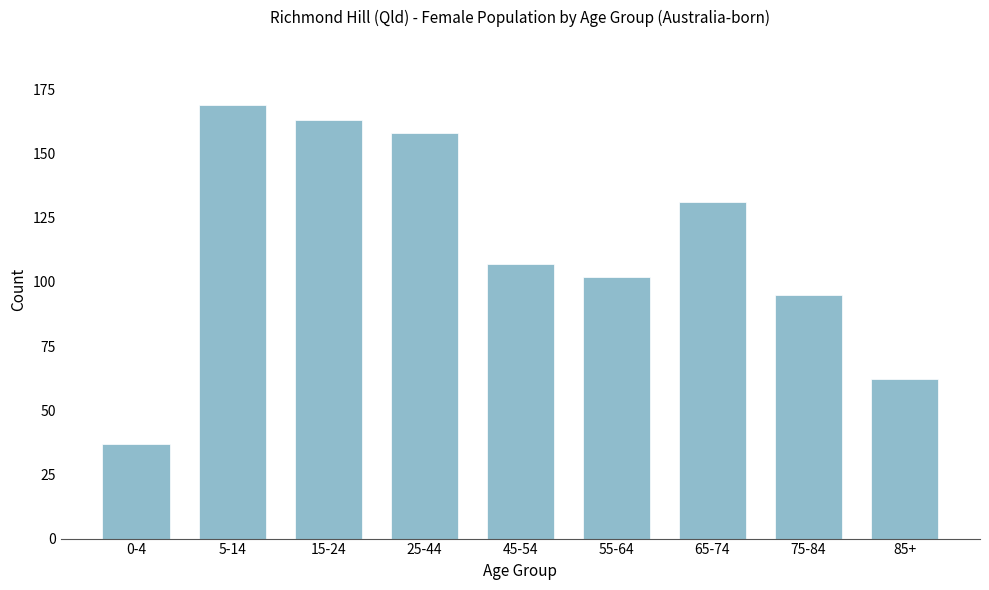

Reading left to right, list all the values displayed in this chart.

0-4=37	5-14=169	15-24=163	25-44=158	45-54=107	55-64=102	65-74=131	75-84=95	85+=62